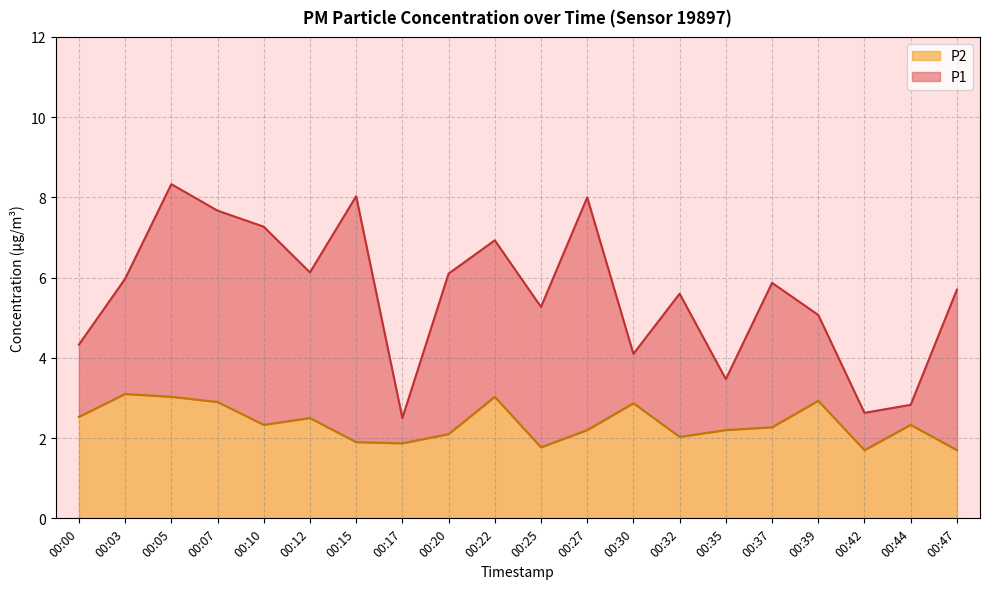

List the labels in order of P1 value, largest first.

00:05, 00:15, 00:27, 00:07, 00:10, 00:22, 00:12, 00:20, 00:03, 00:37, 00:47, 00:32, 00:25, 00:39, 00:00, 00:30, 00:35, 00:44, 00:42, 00:17